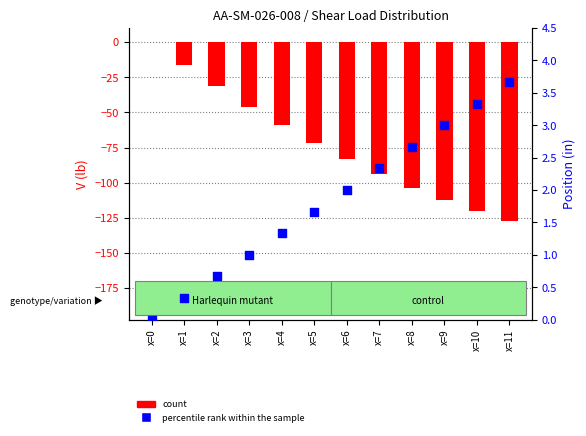

Which series reaches the maximum Y coordinate?

percentile rank within the sample